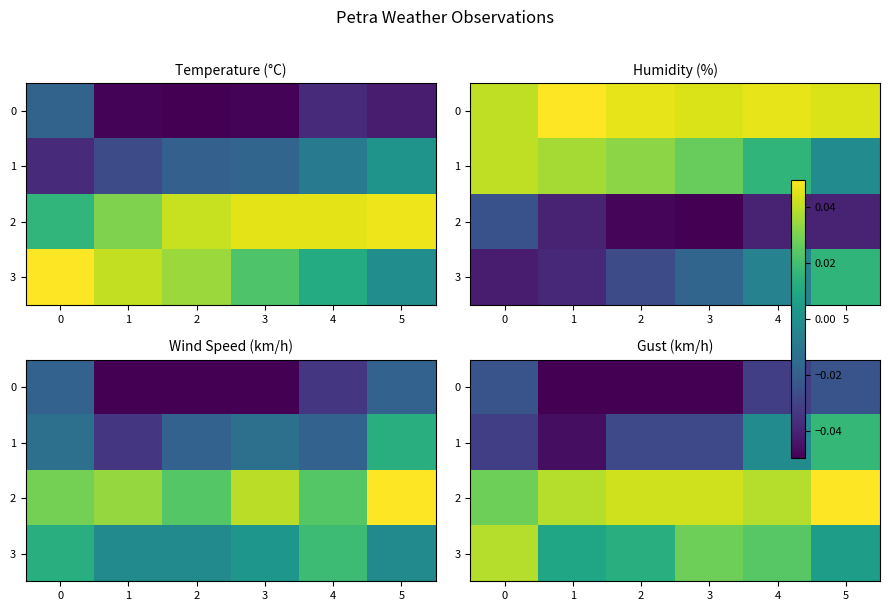

The 3 series shows 0.1 at 0. True or false?

False